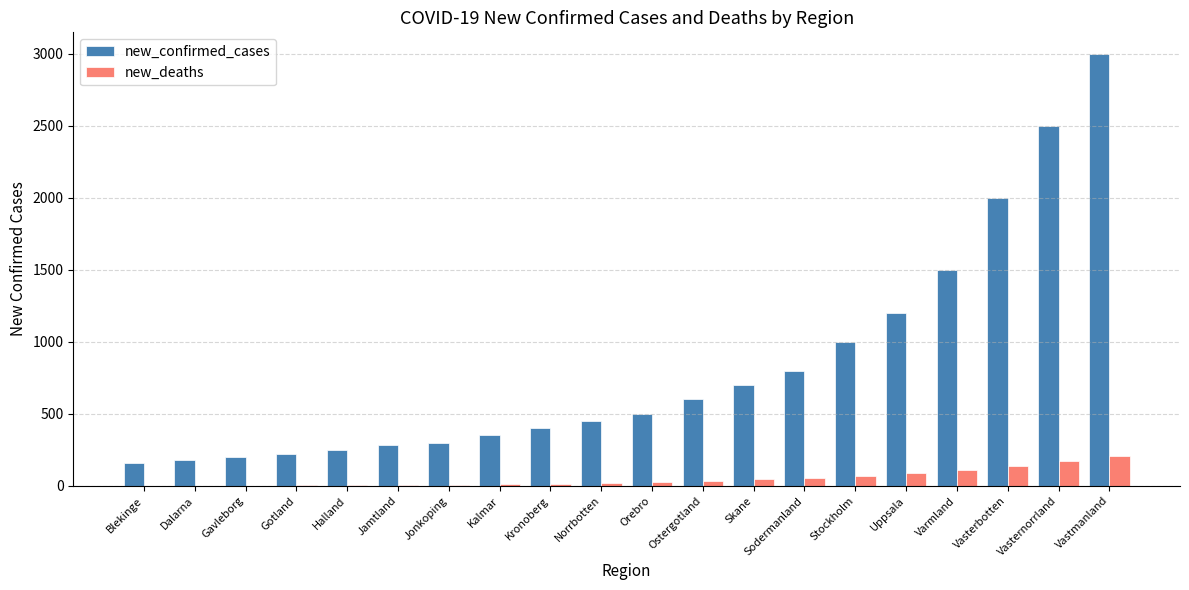

What are all the series names shown in the legend?

new_confirmed_cases, new_deaths